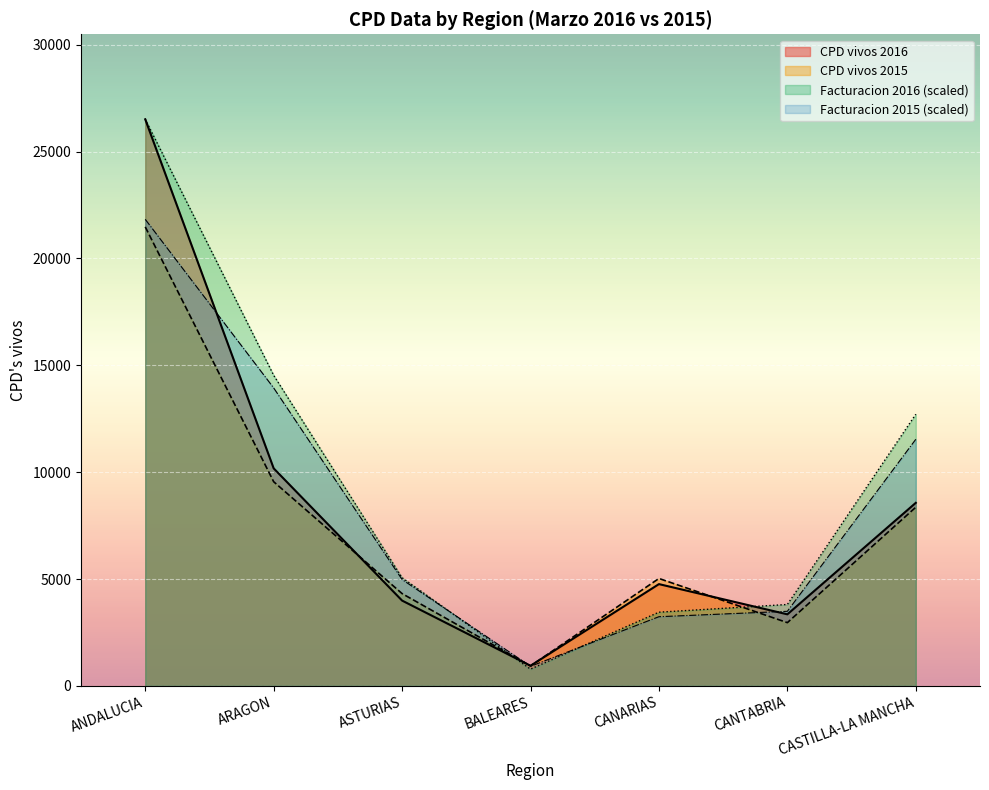

How many lines are shown in the chart?

4